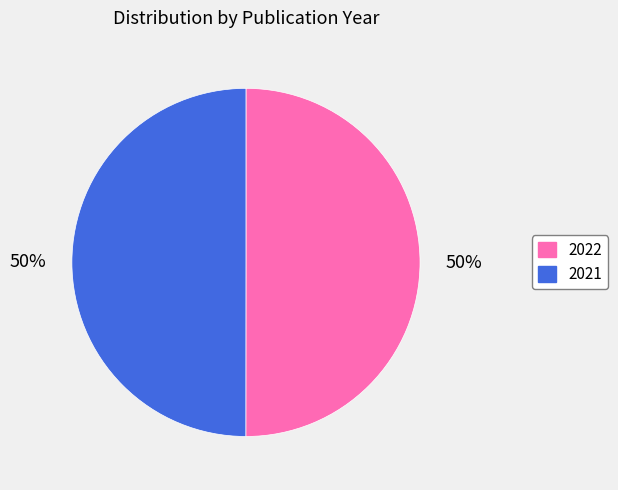

To the nearest percent, what is the combined percentage of 2022 and 2021?

100%